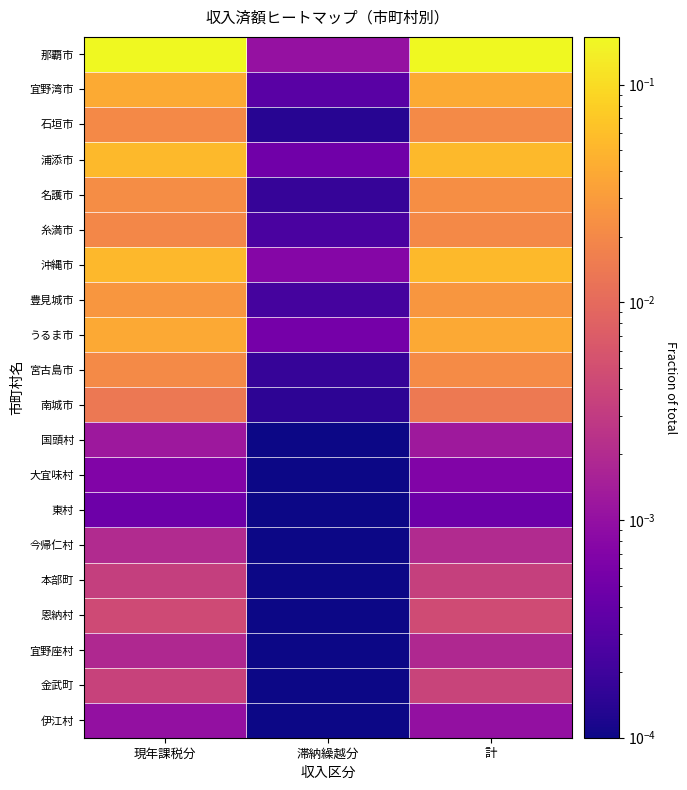

Which category has the lowest value across all series?

滞納繰越分